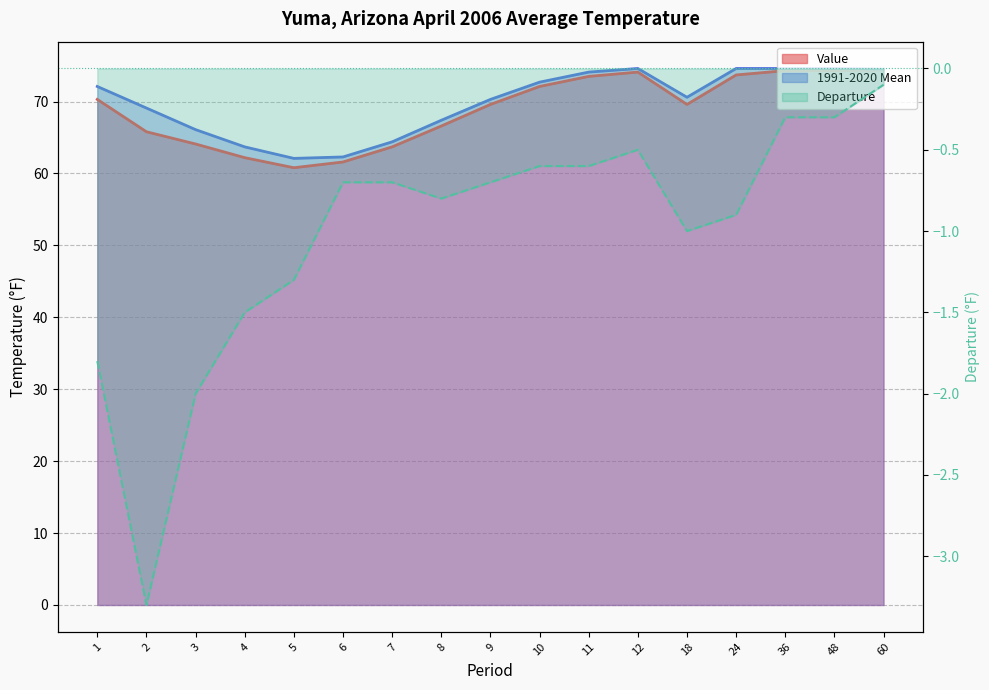

What are all the series names shown in the legend?

Value, 1991-2020 Mean, Departure